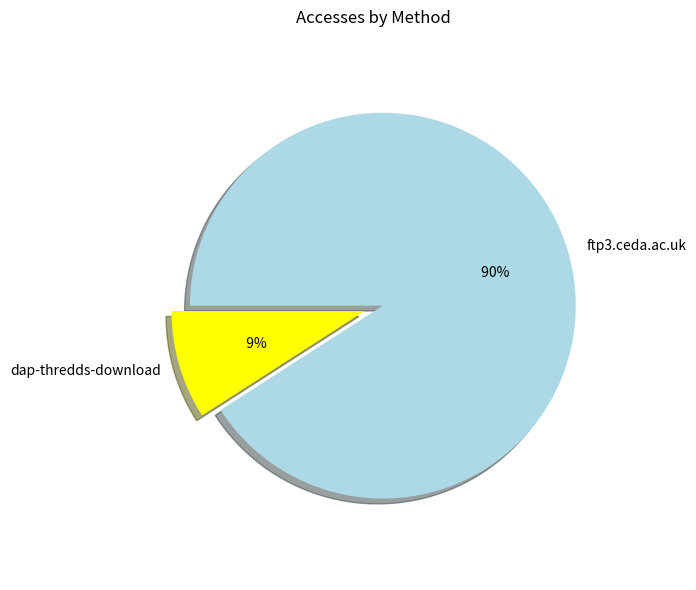

Which category has the smallest portion of the pie?

dap-thredds-download